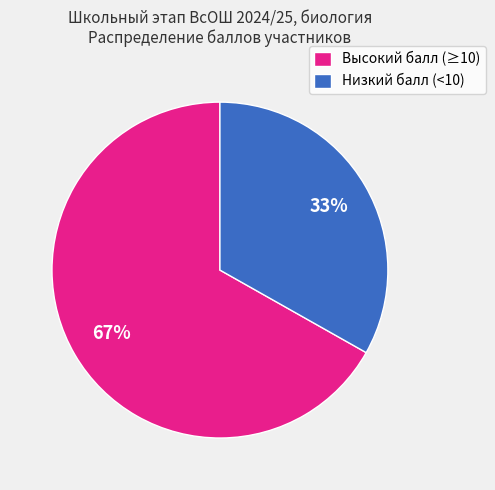

Combined, do Низкий балл (<10) and Высокий балл (≥10) account for over 50%?

Yes